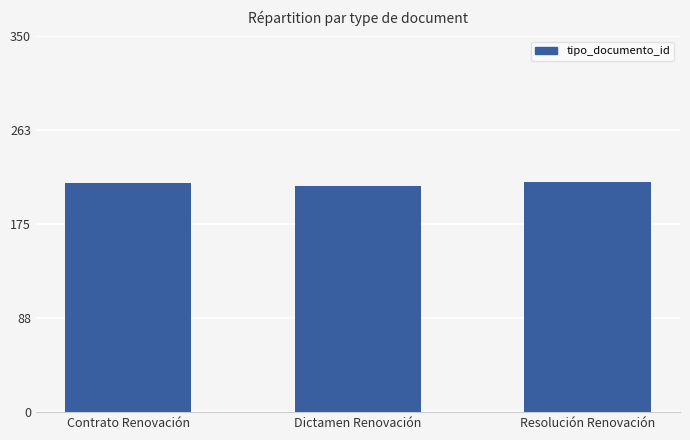

Count the number of categories in the chart.

3